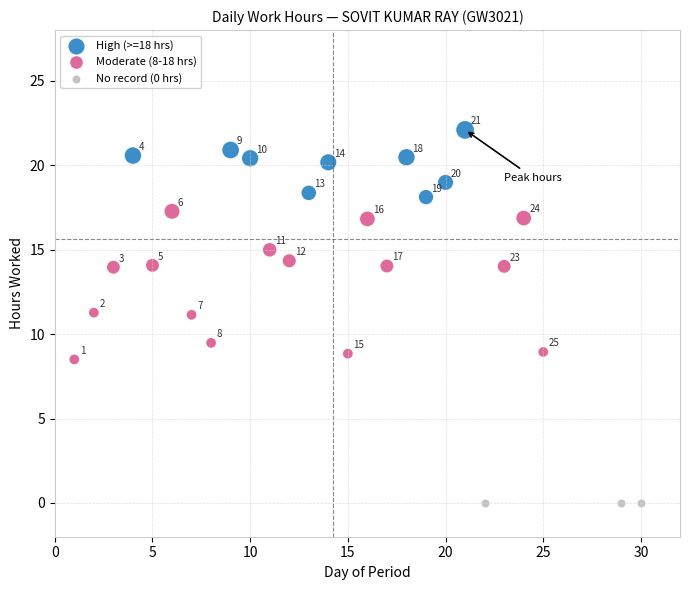

Which series reaches the minimum Y coordinate?

No record (0 hrs)